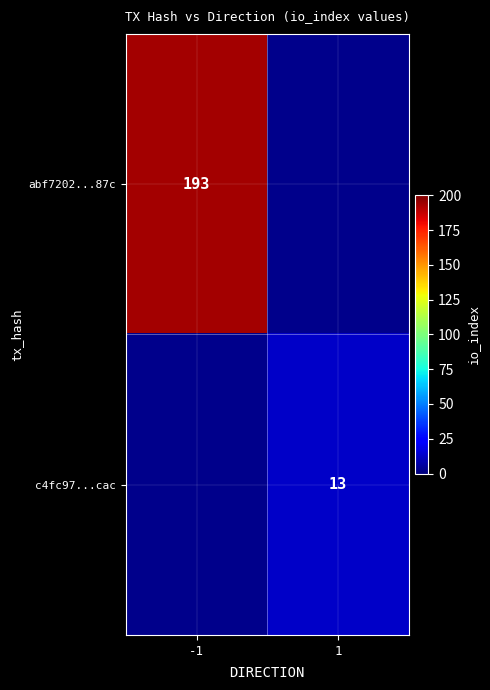

Is it true that c4fc97...cac equals 21.4 at 1?

False